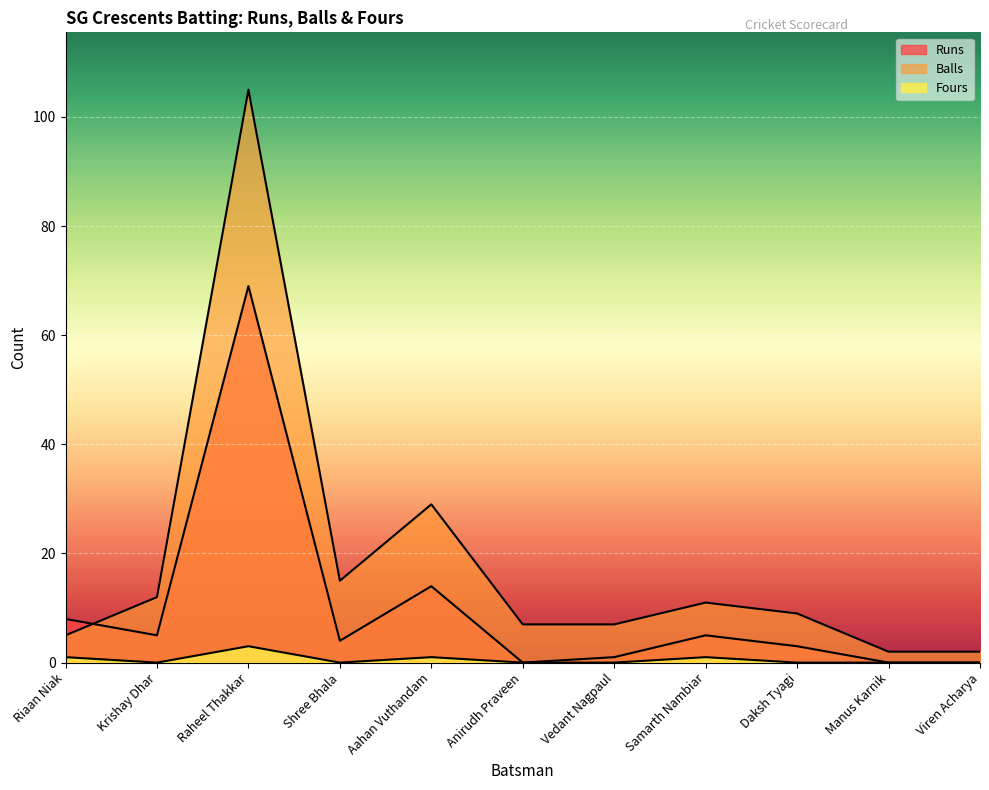

At how many categories does at least one series exceed 98?

1